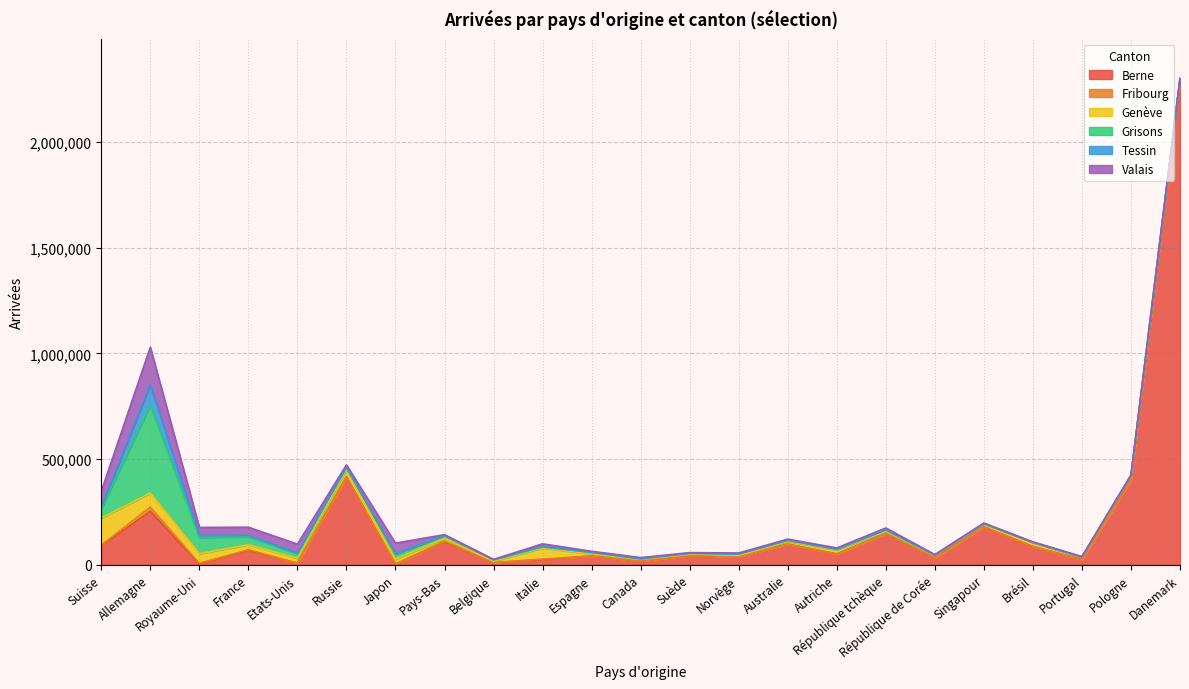

How many data points in Fribourg are less than 726?

11